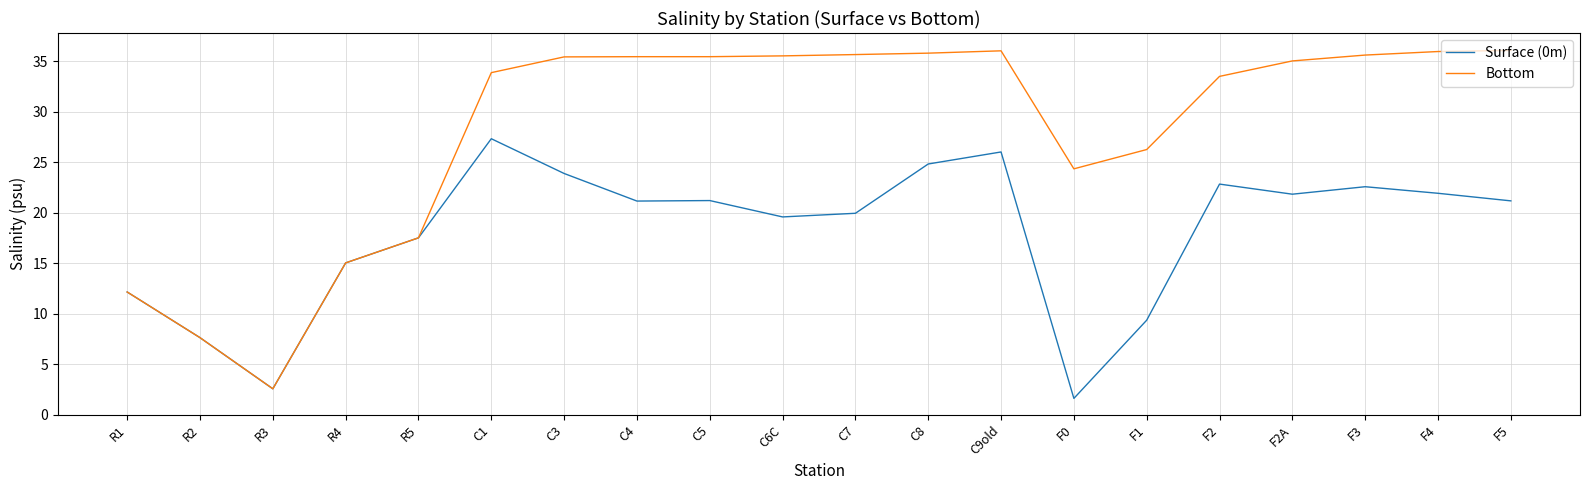

Read the Bottom value at C6C.

35.5